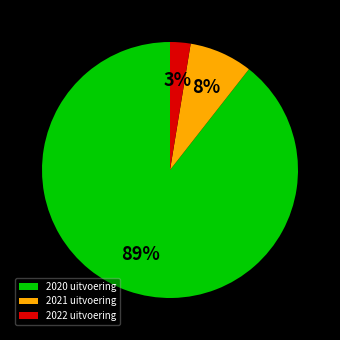

Is it true that 2020 uitvoering is 89% of the pie?

True